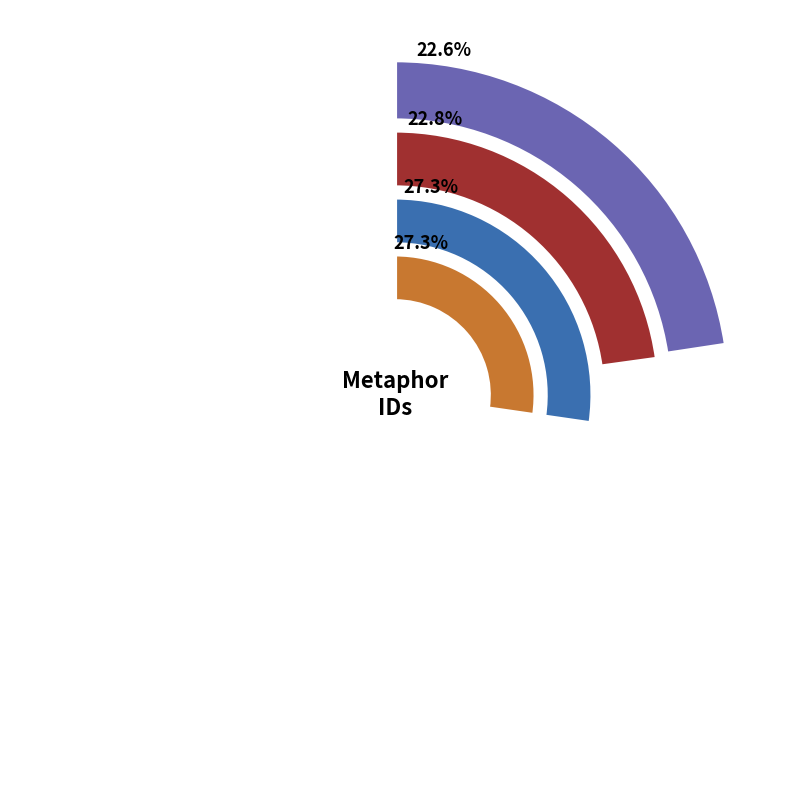

To the nearest percent, what is the combined percentage of There northern Kametzchatka s dreary and But if (which Pow rs above prevent)?

45%